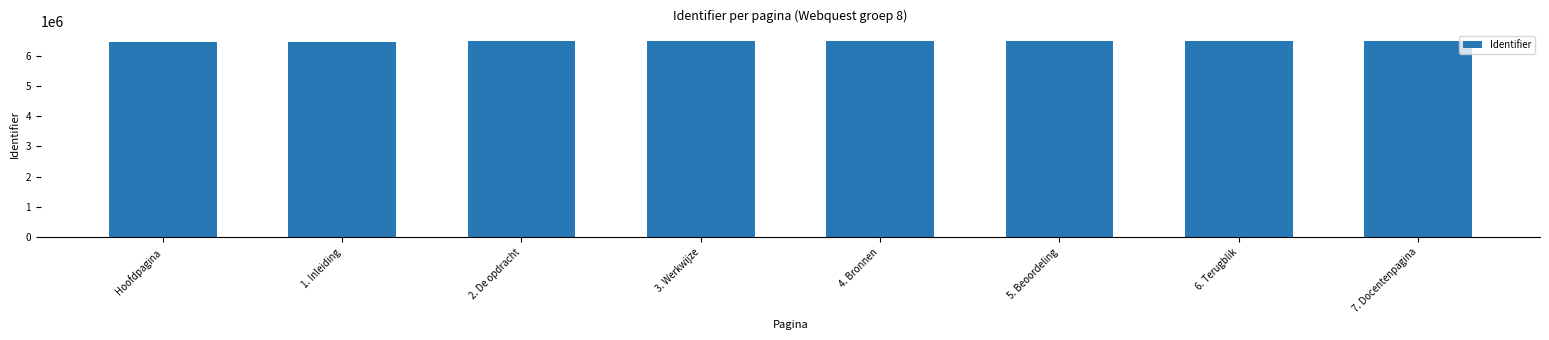

Approximately how many times larger is the value at 6. Terugblik compared to 7. Docentenpagina?

1.0